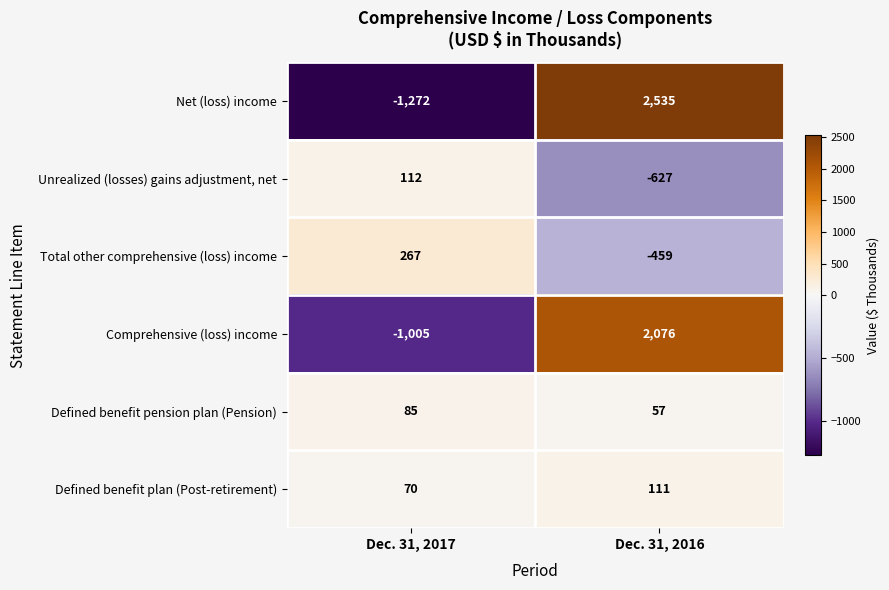

What is the sum of the Comprehensive (loss) income values at Dec. 31, 2017 and Dec. 31, 2016?

1071